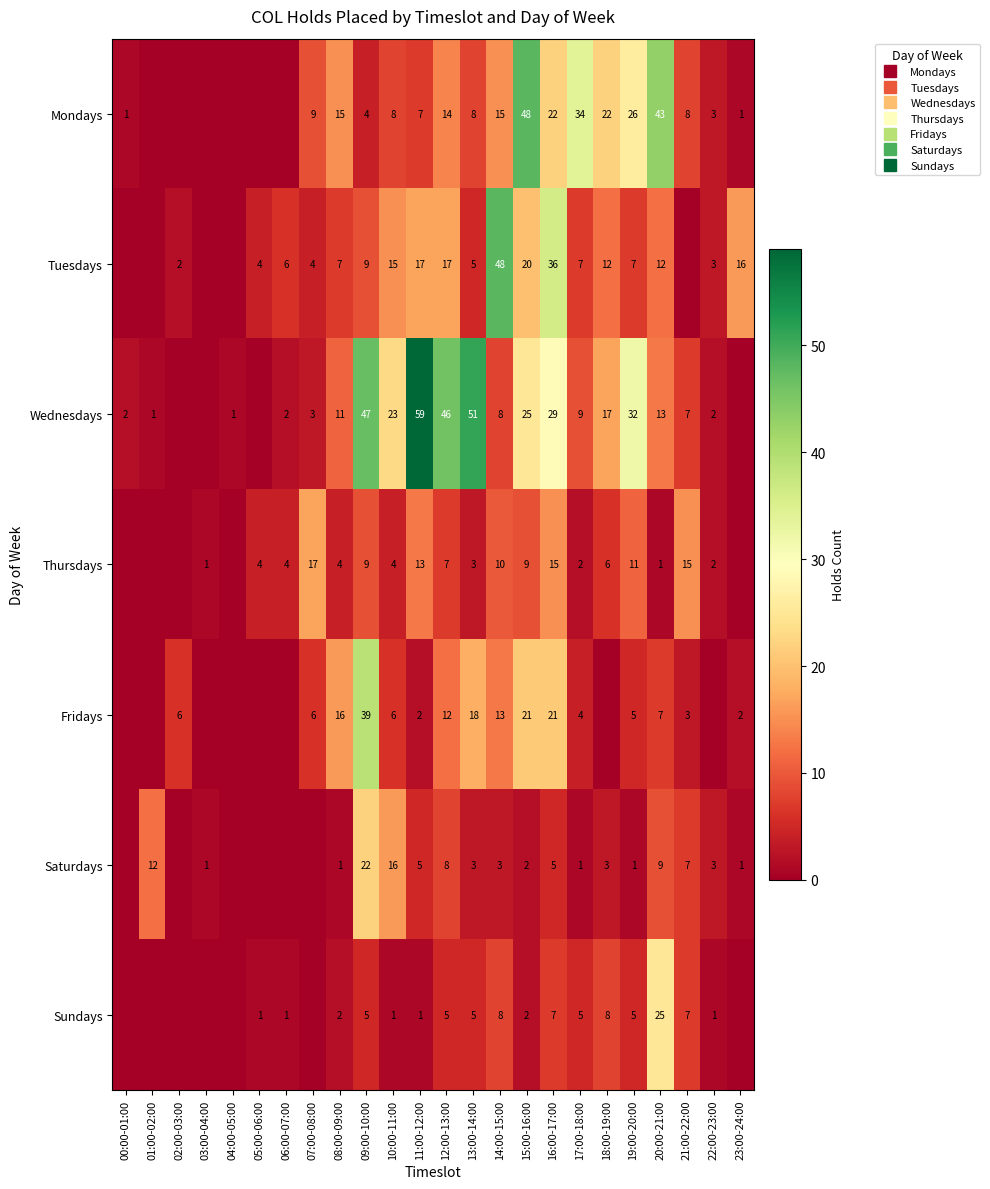

Which category has the highest value across all series?

11:00-12:00